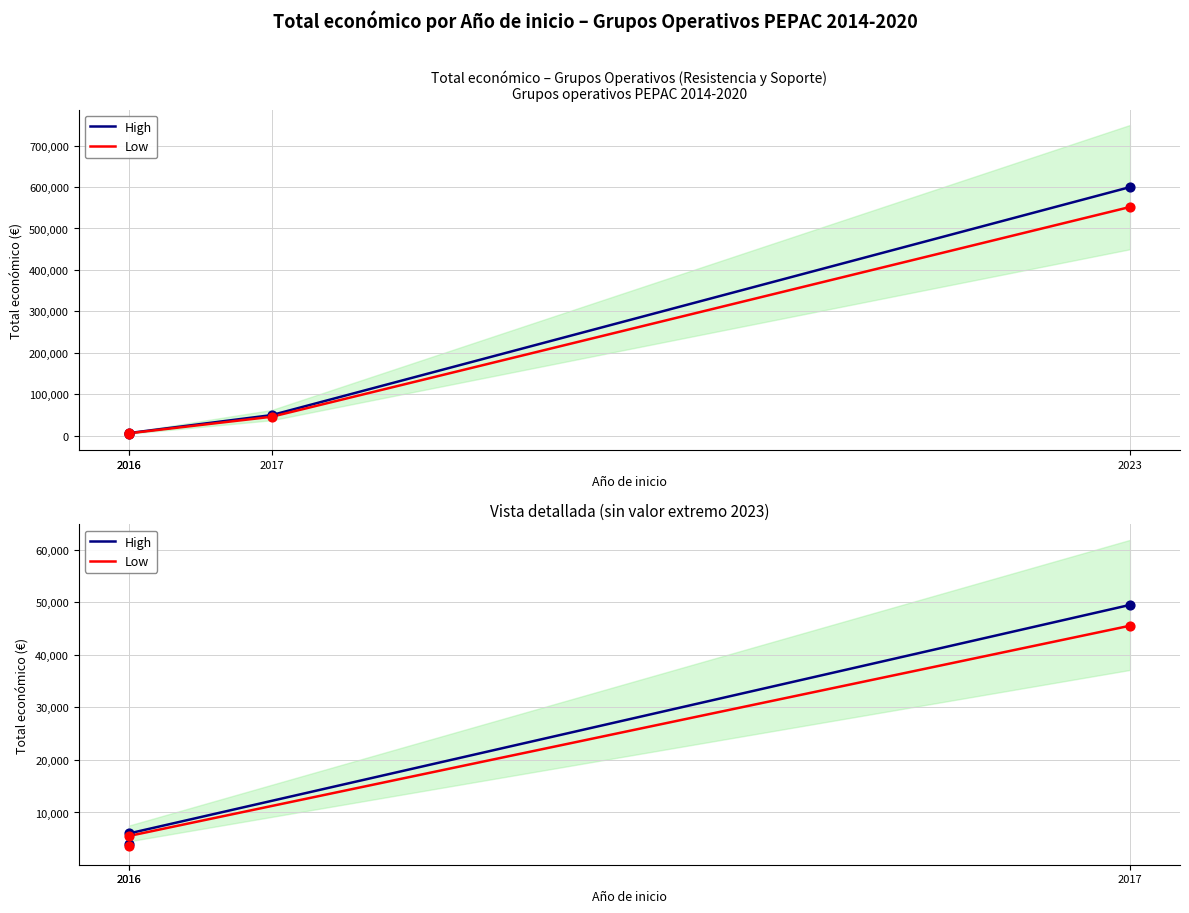

Which series reaches the minimum Y coordinate?

Low